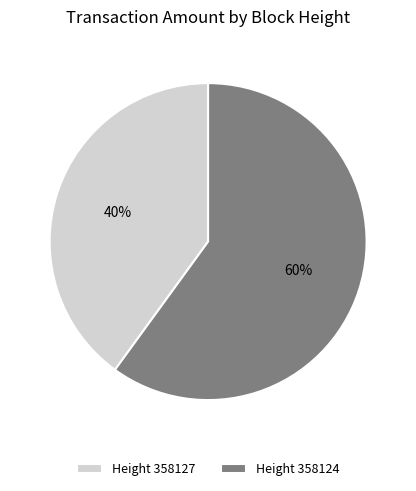

To the nearest percent, what portion does Height 358124 represent?

60%